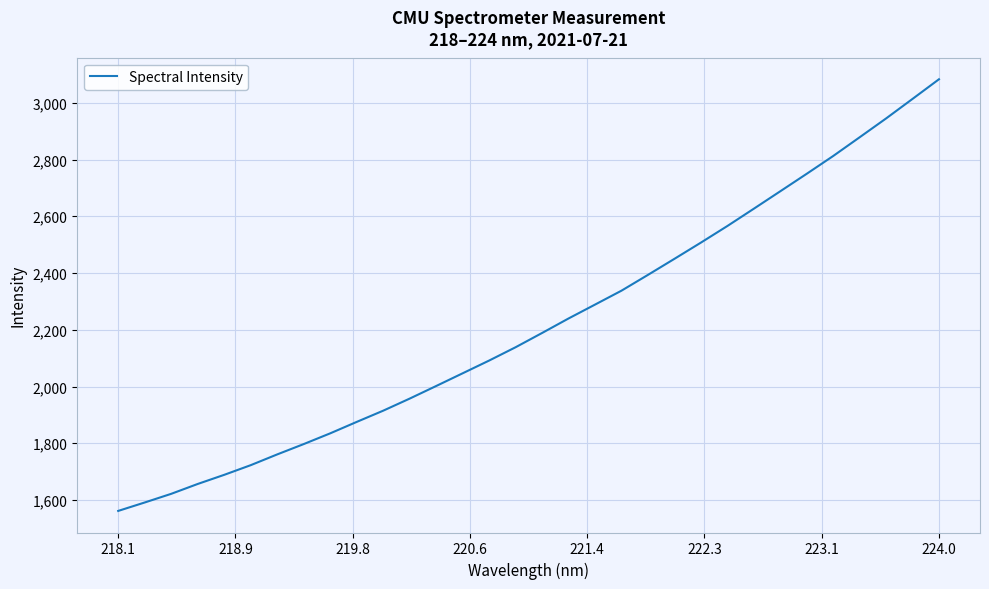

What is the smallest value displayed?

1561.6